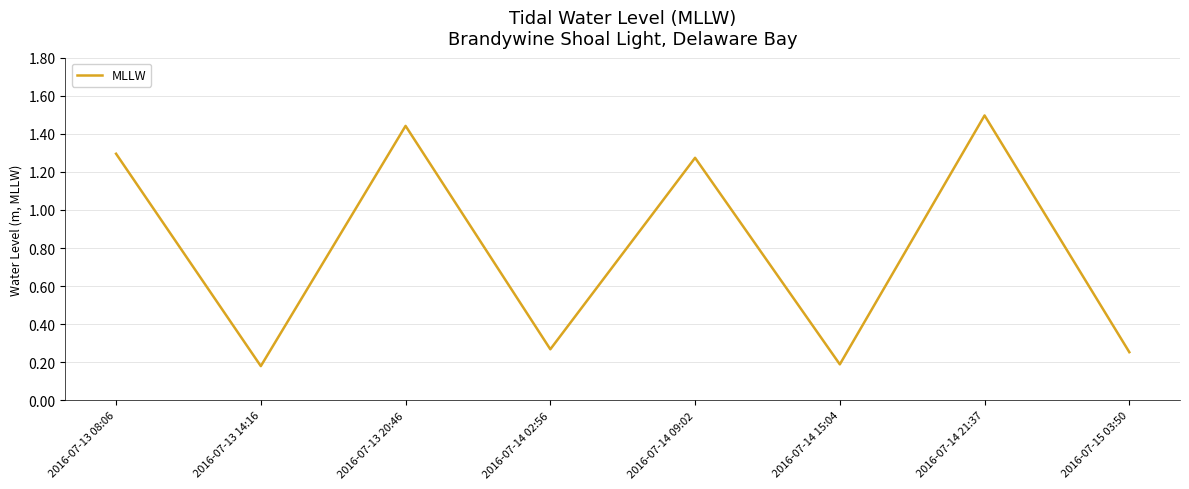

Where does the data first go above 1?

2016-07-13 08:06